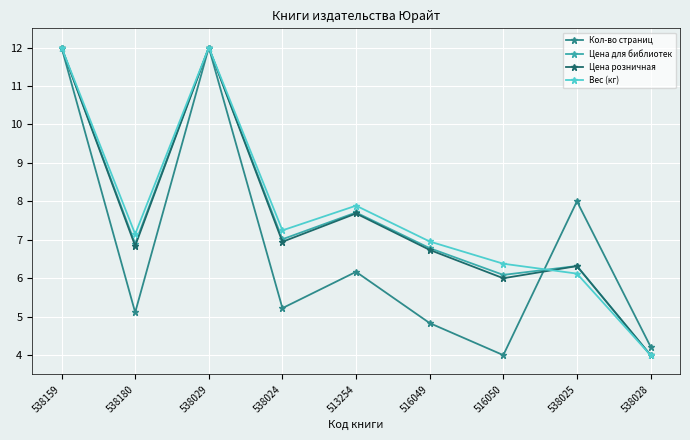

At which label is Цена для библиотек closest to 8?

513254